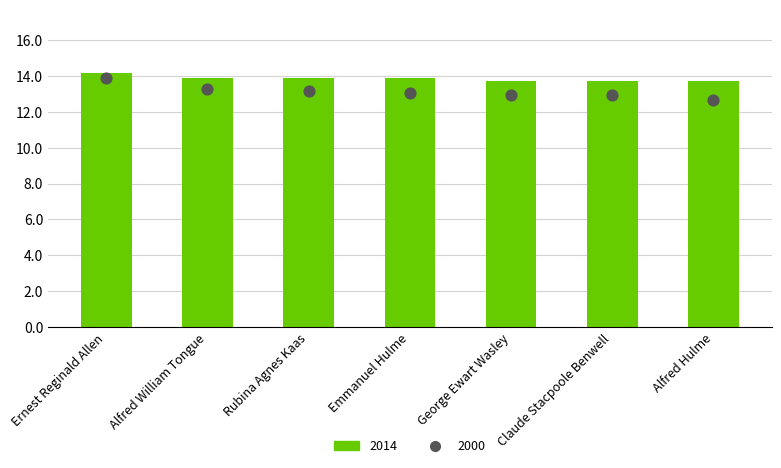

Is the value of 2014 at Alfred Hulme greater than the value of 2000 at Alfred Hulme?

Yes